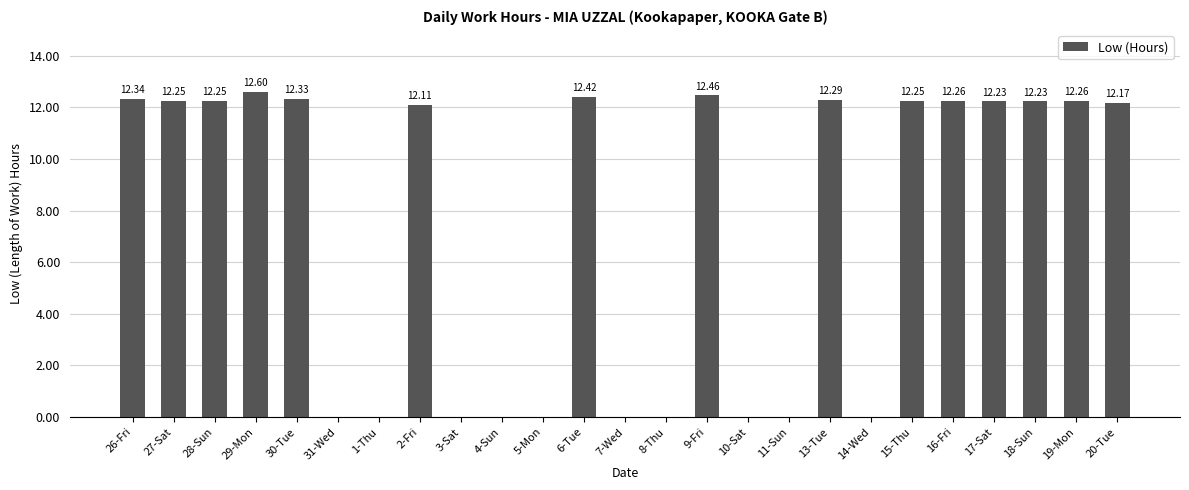

Which has a higher value, 3-Sat or 15-Thu?

15-Thu